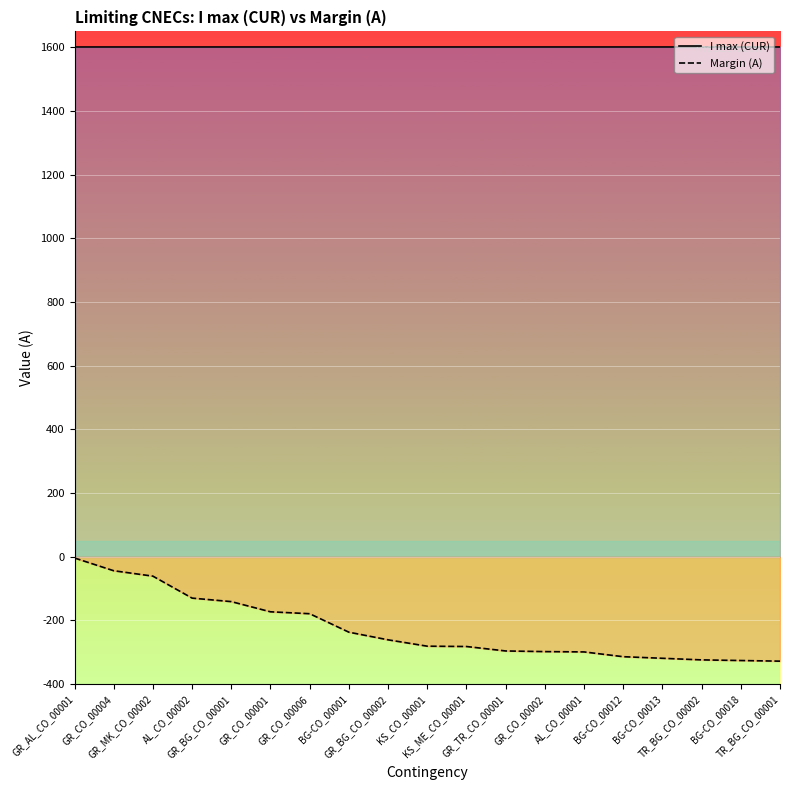

Rank the series by their maximum value, from lowest to highest.

Margin (A), I max (CUR)